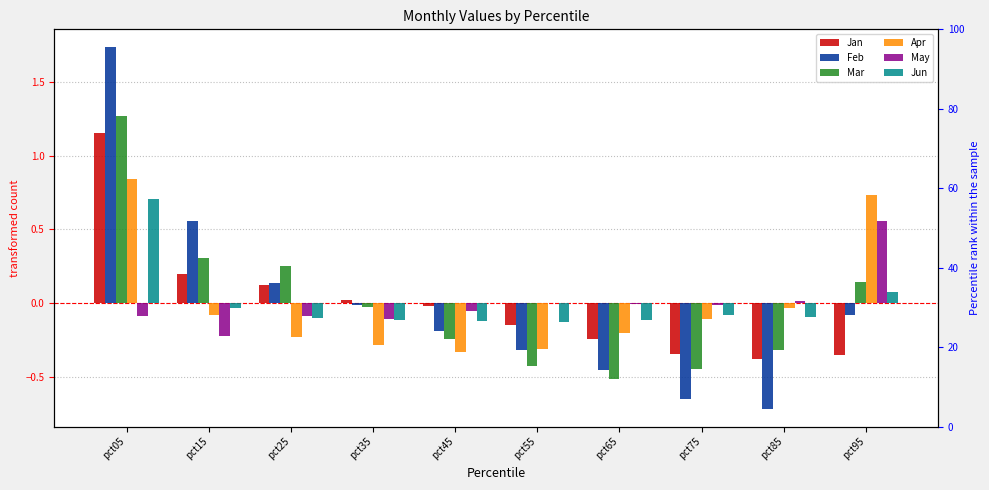

The Feb series shows -0.2 at pct45. True or false?

True